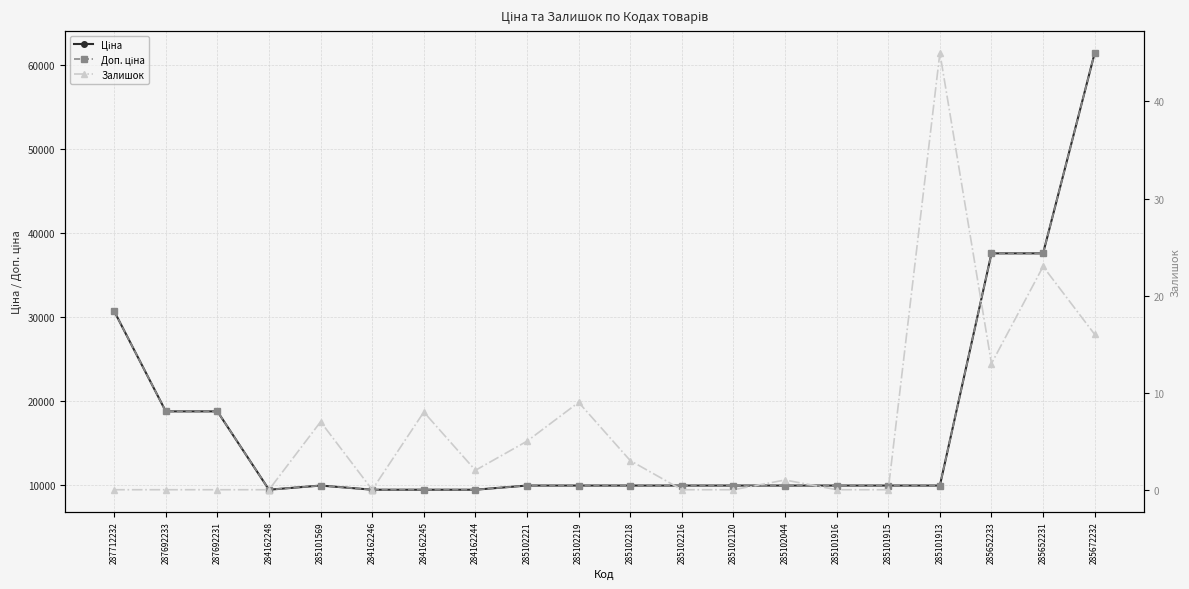

Rank the categories by Доп. ціна value from lowest to highest.

284162248, 284162246, 284162245, 284162244, 285101569, 285102221, 285102219, 285102218, 285102216, 285102120, 285102044, 285101916, 285101915, 285101913, 287692233, 287692231, 287712232, 285652233, 285652231, 285672232